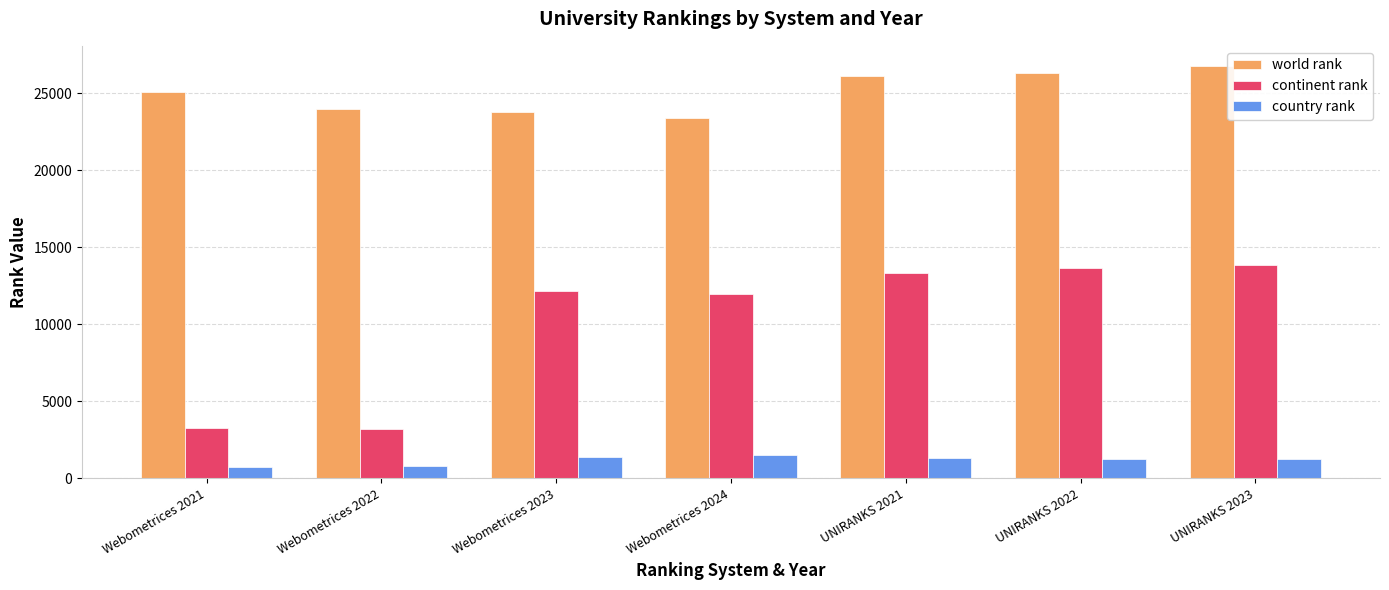

What is the value of the country rank bar at the 7th from the left?

1255